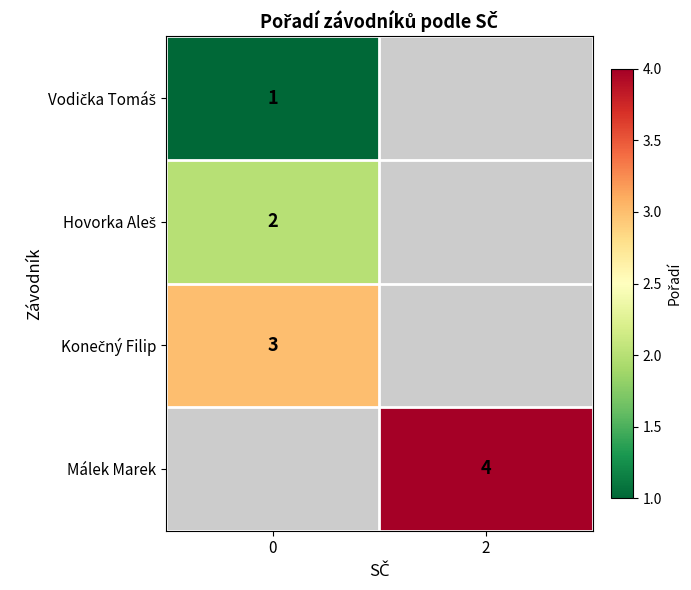

How many distinct data groups are displayed?

4